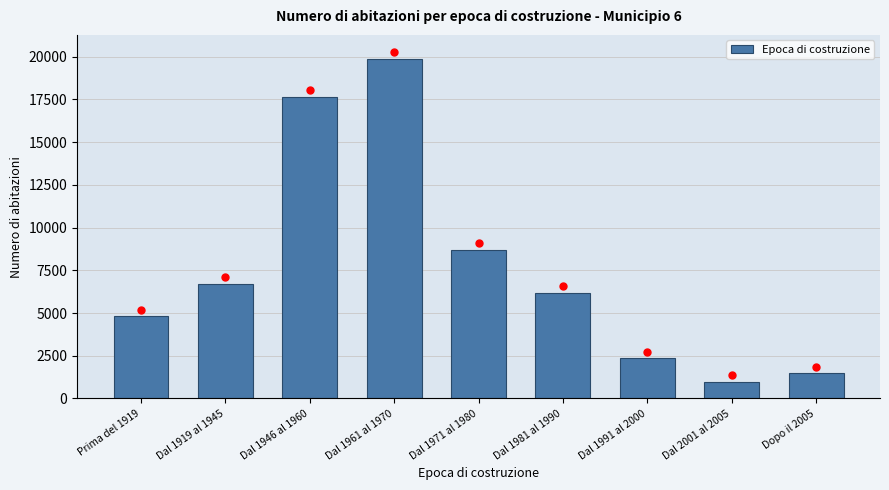

Reading right to left, what are all the values shown in this chart?

Dopo il 2005=1466	Dal 2001 al 2005=973	Dal 1991 al 2000=2343	Dal 1981 al 1990=6177	Dal 1971 al 1980=8674	Dal 1961 al 1970=19864	Dal 1946 al 1960=17642	Dal 1919 al 1945=6685	Prima del 1919=4800